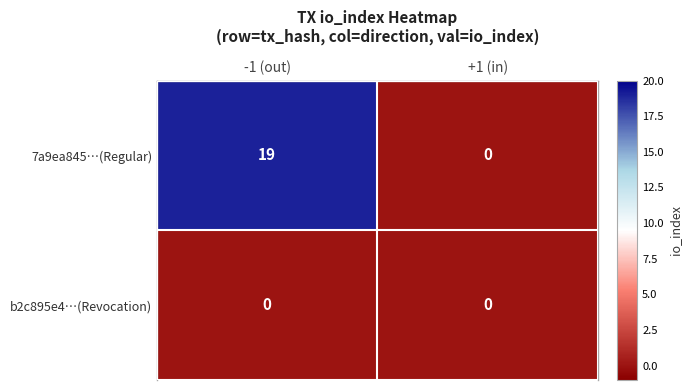

List the series in order of their overall mean, lowest first.

b2c895e4…(Revocation), 7a9ea845…(Regular)